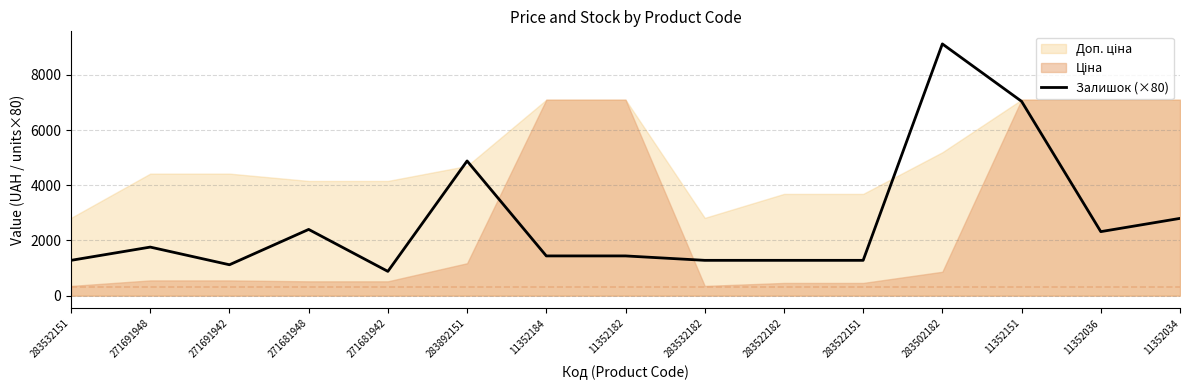

What is the smallest value displayed?

880